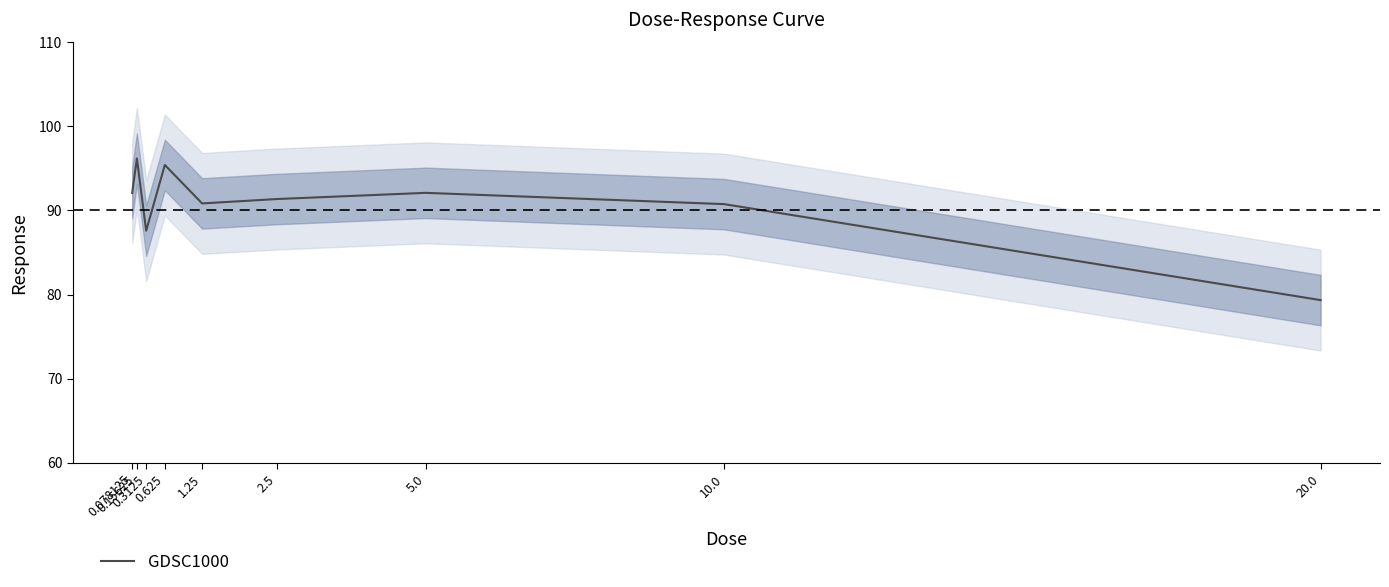

List the labels in order of value, smallest first.

20.0, 0.3125, 10.0, 1.25, 2.5, 0.078125, 5.0, 0.625, 0.15625